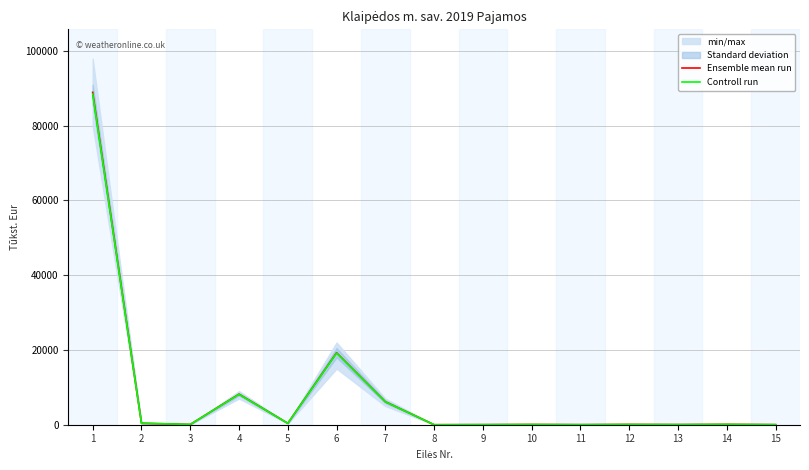

In Controll run, how many points are lower than both neighbors (excluding endpoints)?

5